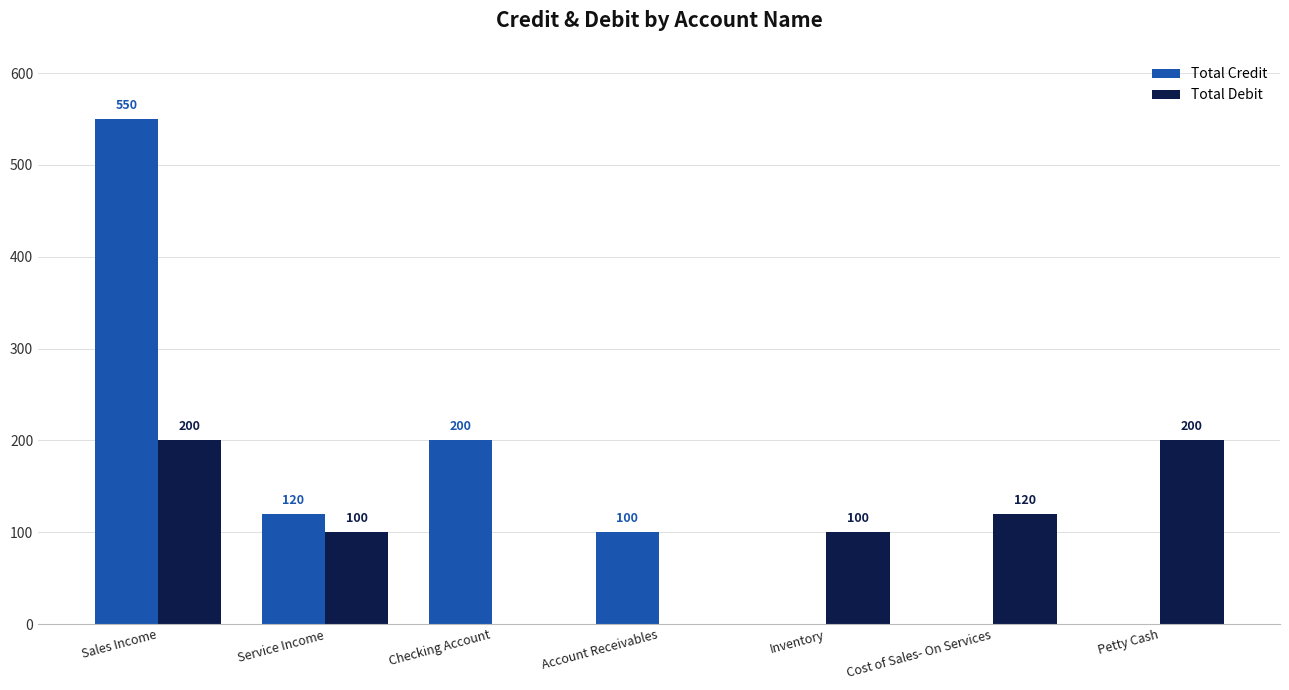

At which category is the sum across all series the highest?

Sales Income